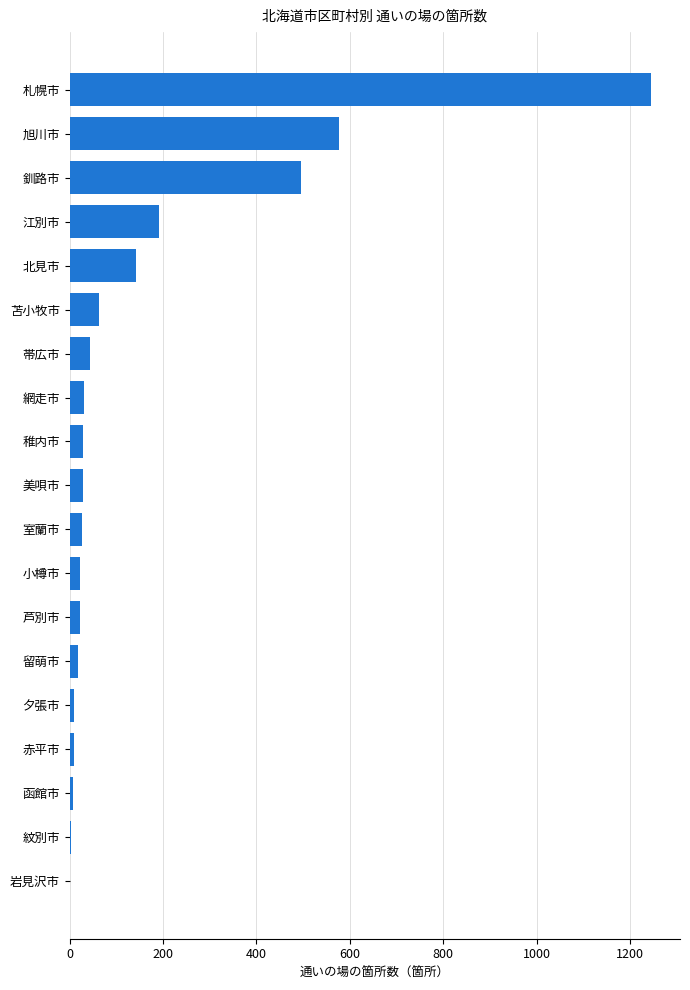

At which category does the chart reach its peak across all series?

札幌市